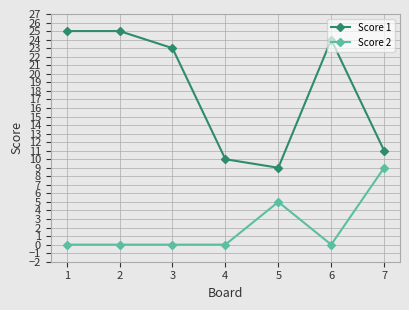

Rank the series by their average value, from lowest to highest.

Score 2, Score 1